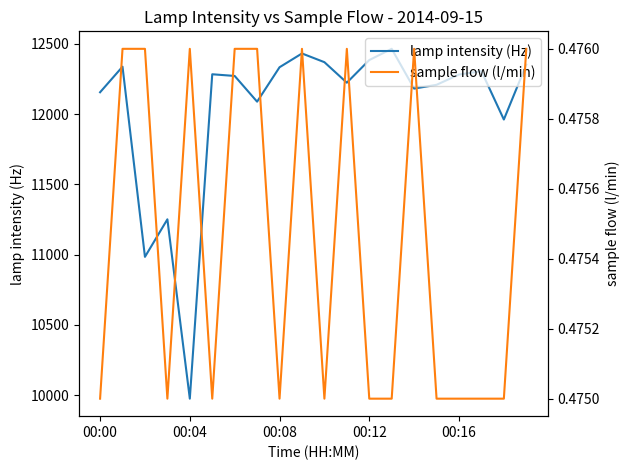

At which label is sample flow (l/min) closest to 0?

00:00